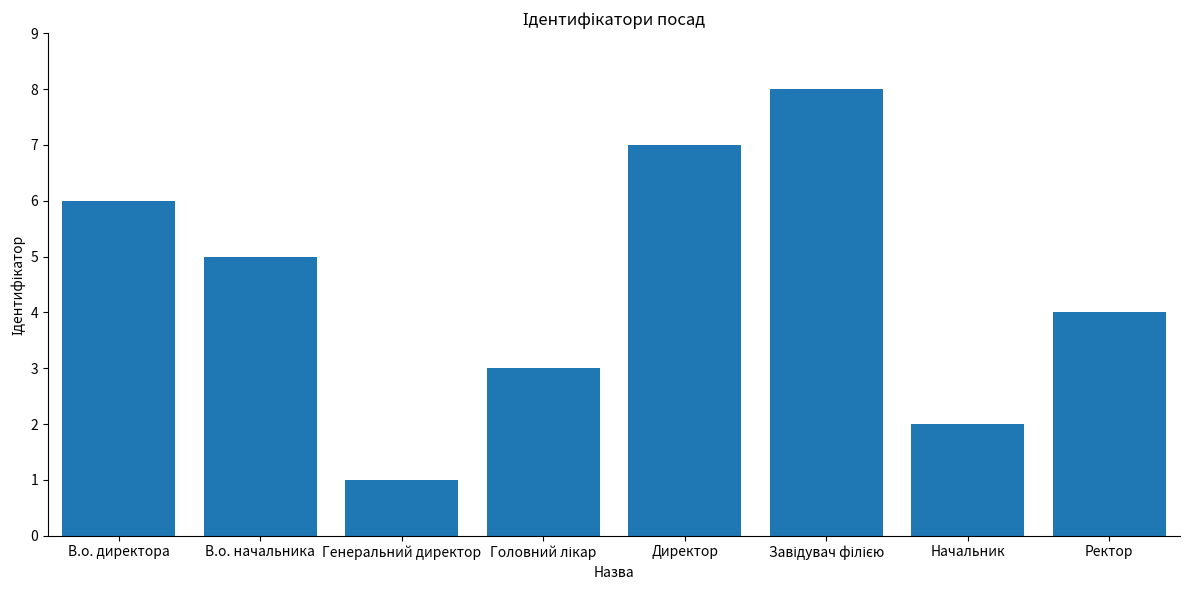

What is the difference between the maximum and minimum values?

7